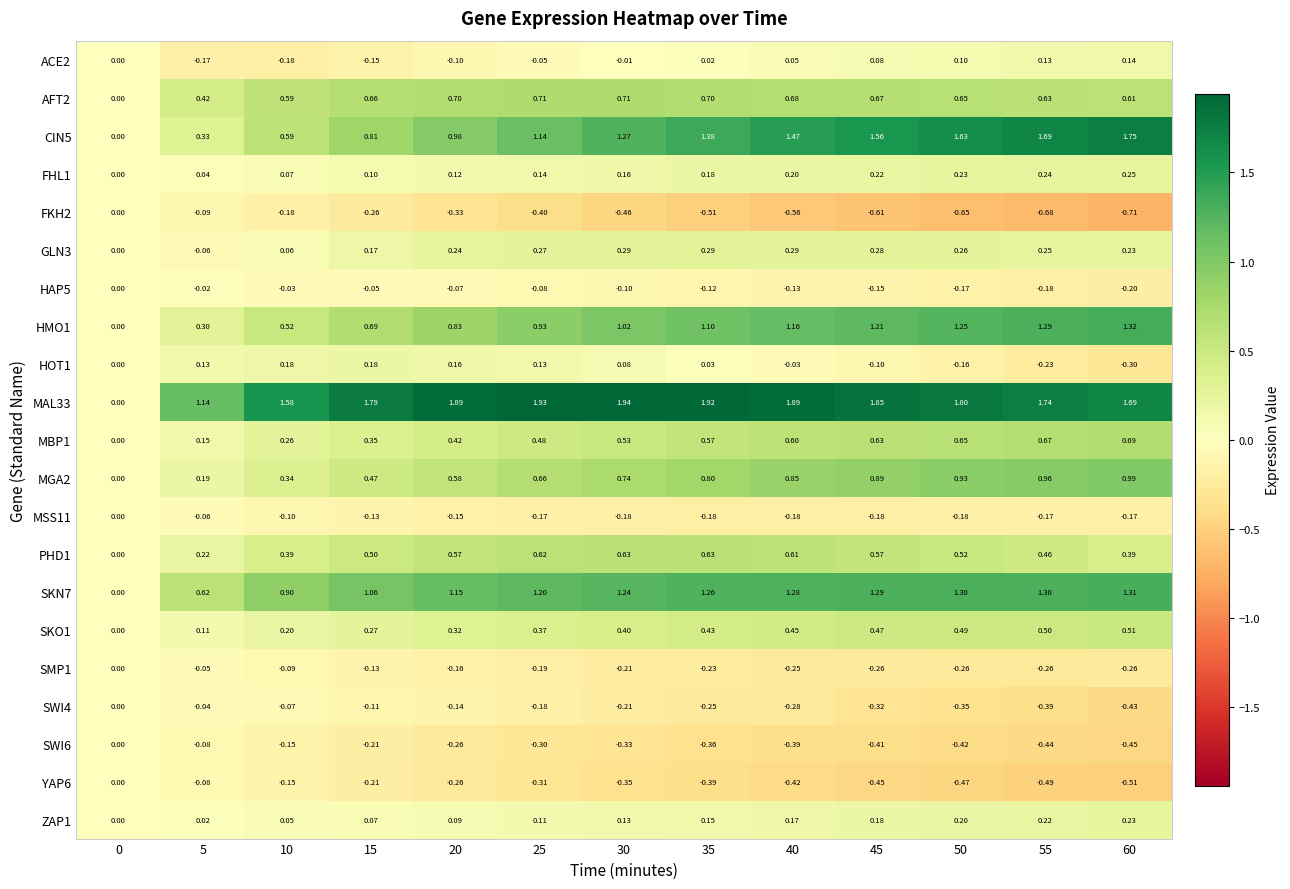

What is the total value across all series at 55?

7.2